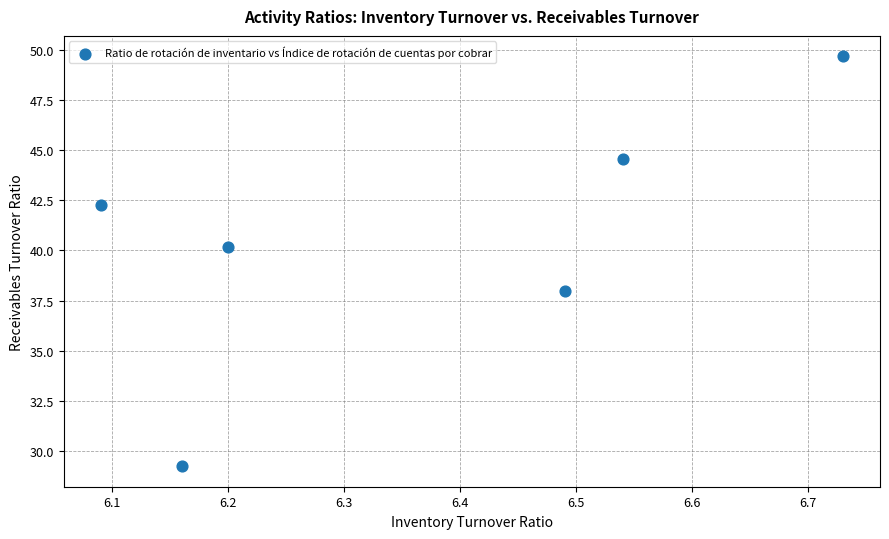

What is the average X value?

6.4